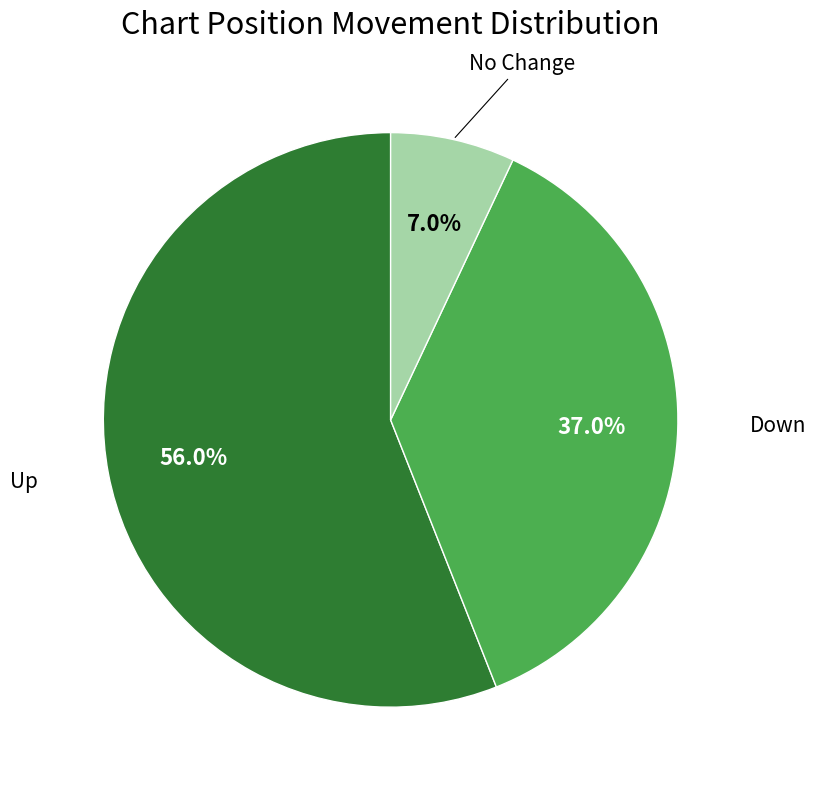

How many slices are in this pie chart?

3